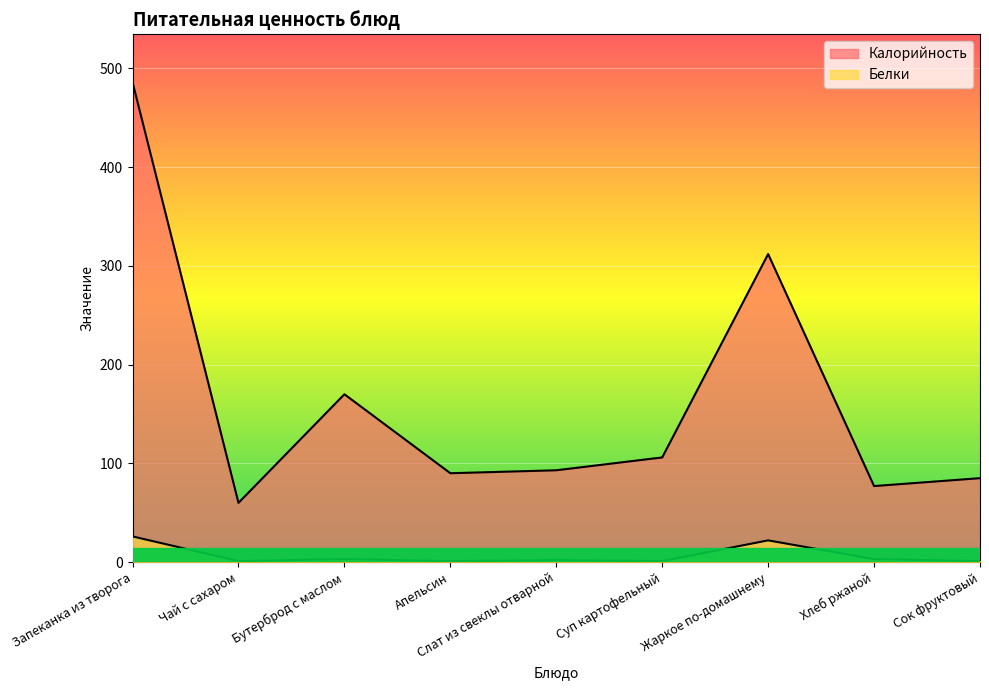

At which label does Белки first exceed 2?

Запеканка из творога